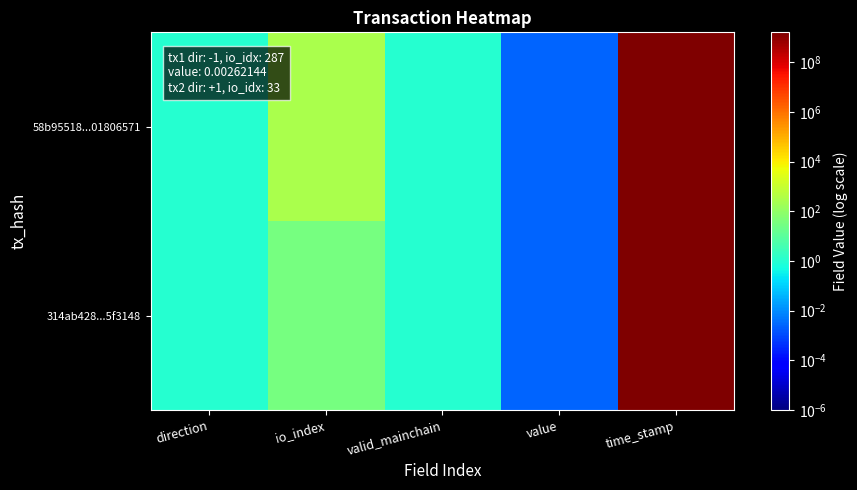

Count the number of data series in this chart.

2